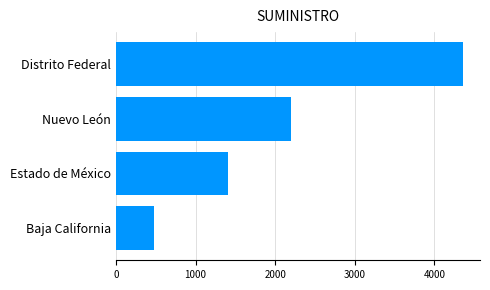

How many series are shown in this chart?

1